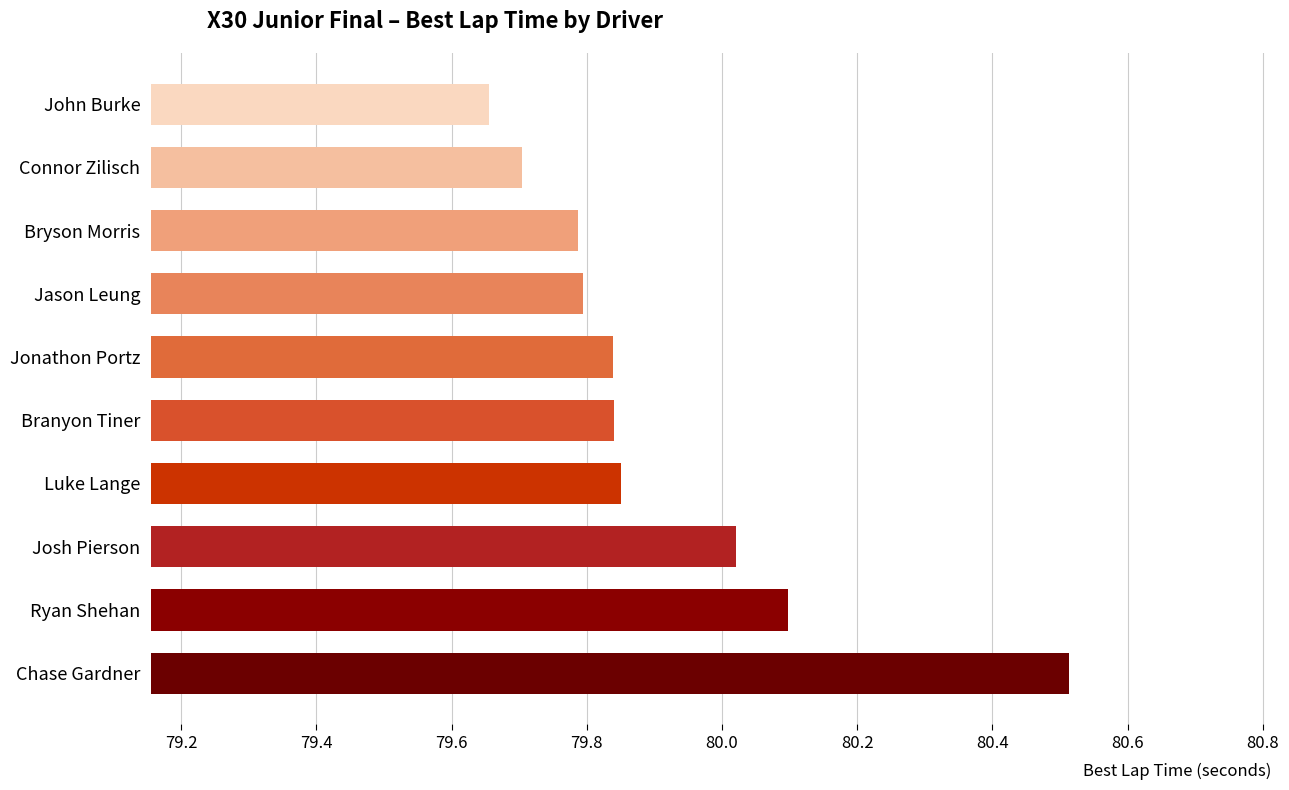

At which category does the chart reach its minimum across all series?

John Burke